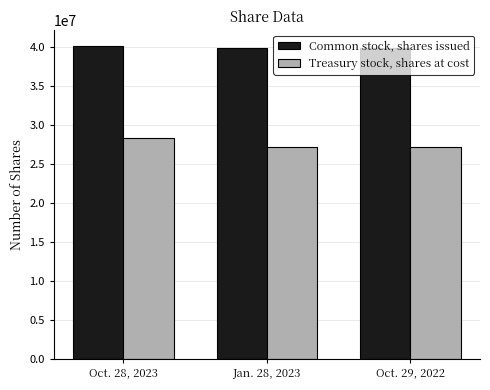

What position from the right is Oct. 29, 2022?

1